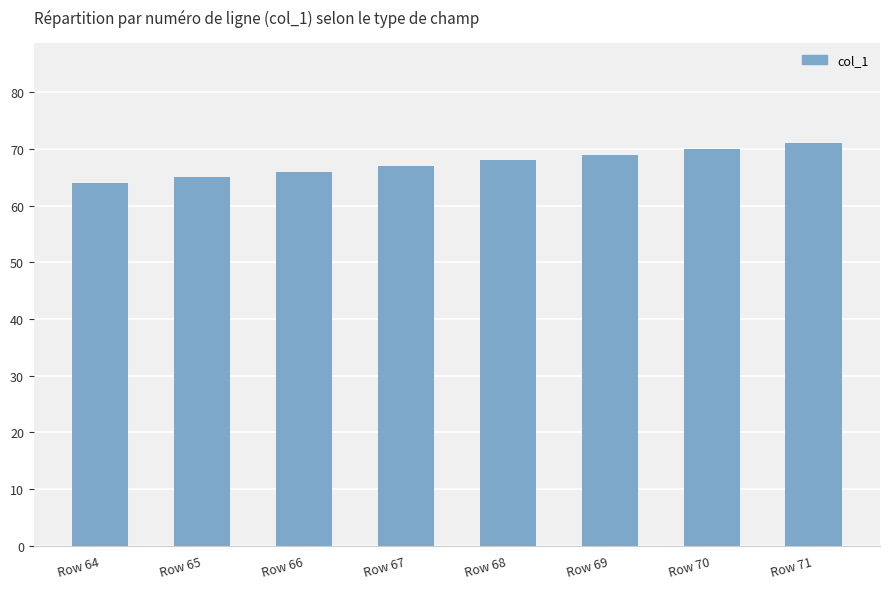

What is the average value?

68